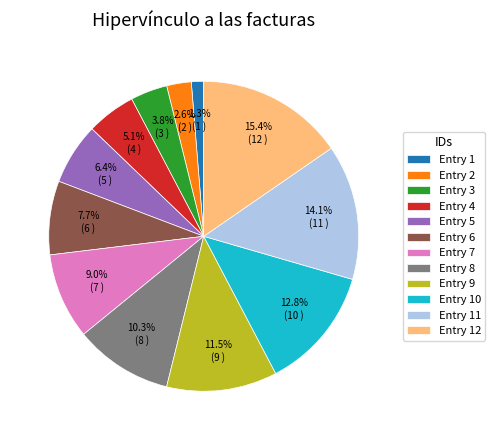

To the nearest percent, what is the difference between the largest and smallest slice percentages?

14%